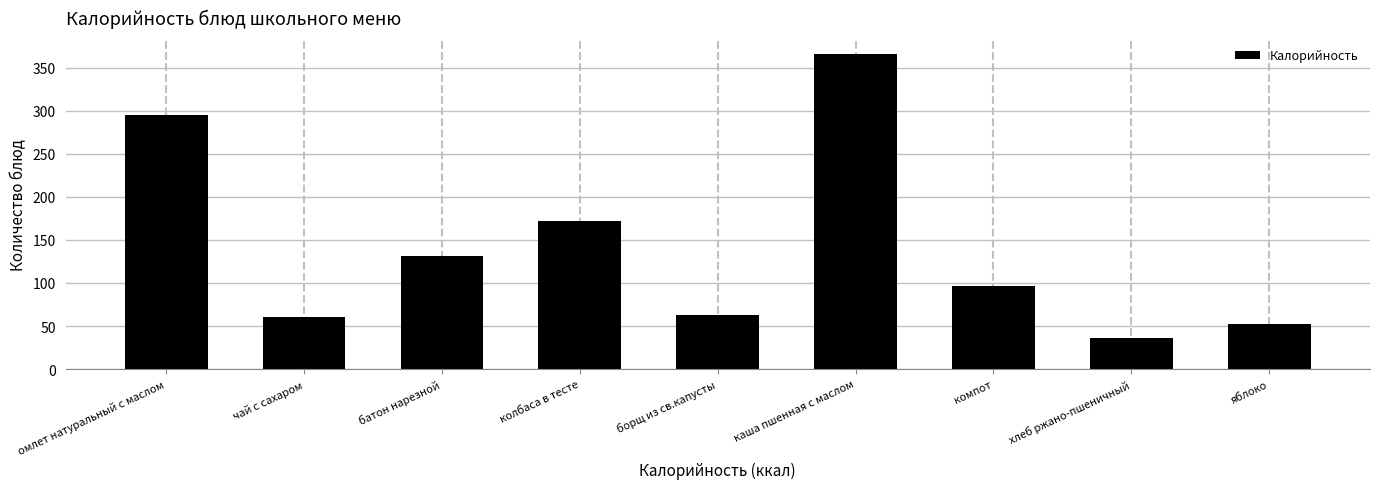

Reading left to right, what are all the values shown in this chart?

омлет натуральный с маслом=295.0	чай с сахаром=60.0	батон нарезной=131.0	колбаса в тесте=171.6	борщ из св.капусты=62.6	каша пшенная с маслом=366.3	компот=97.0	хлеб ржано-пшеничный=36.0	яблоко=52.0